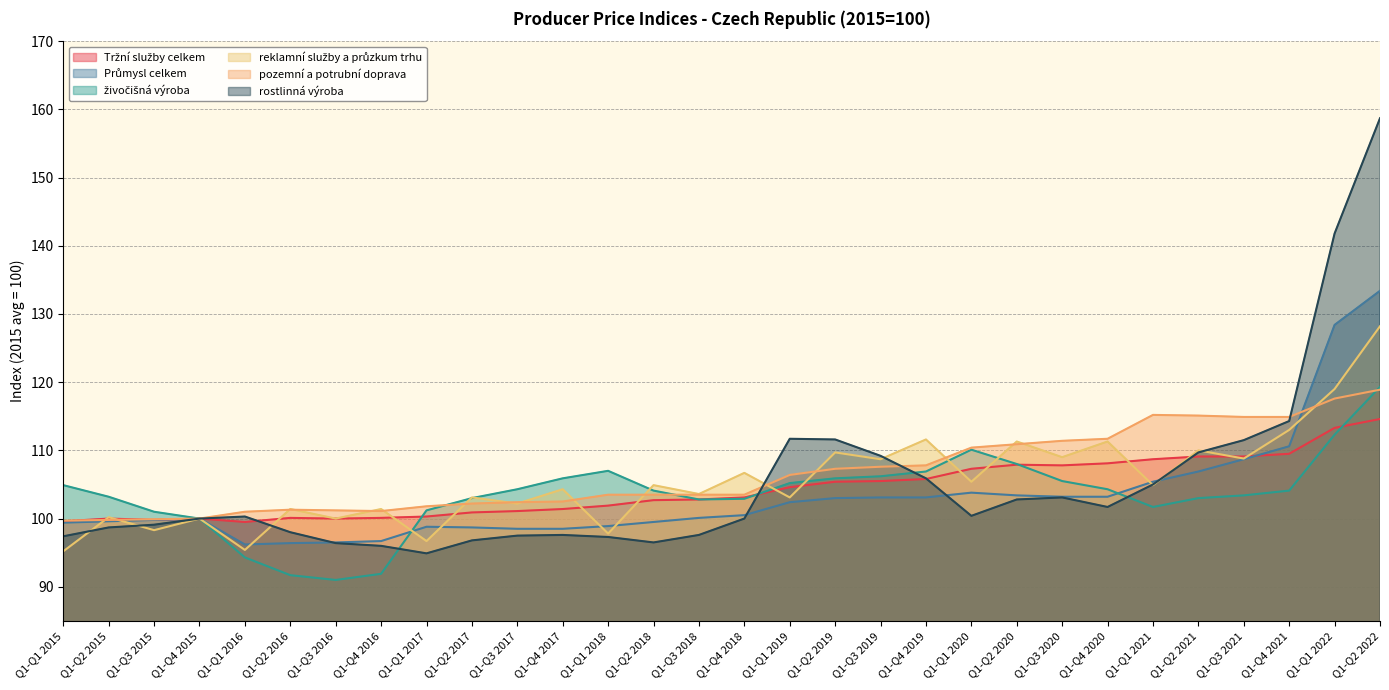

Reading left to right, list all the values displayed in this chart.

Tržní služby celkem: Q1-Q1 2015=99.6	Q1-Q2 2015=100.0	Q1-Q3 2015=99.8	Q1-Q4 2015=100.0	Q1-Q1 2016=99.5	Q1-Q2 2016=100.1	Q1-Q3 2016=100.0	Q1-Q4 2016=100.1	Q1-Q1 2017=100.3	Q1-Q2 2017=100.9	Q1-Q3 2017=101.1	Q1-Q4 2017=101.4	Q1-Q1 2018=101.9	Q1-Q2 2018=102.7	Q1-Q3 2018=102.8	Q1-Q4 2018=103.1	Q1-Q1 2019=104.6	Q1-Q2 2019=105.4	Q1-Q3 2019=105.5	Q1-Q4 2019=105.8	Q1-Q1 2020=107.3	Q1-Q2 2020=107.9	Q1-Q3 2020=107.8	Q1-Q4 2020=108.1	Q1-Q1 2021=108.7	Q1-Q2 2021=109.1	Q1-Q3 2021=109.1	Q1-Q4 2021=109.5	Q1-Q1 2022=113.3	Q1-Q2 2022=114.6
Průmysl celkem: Q1-Q1 2015=99.4	Q1-Q2 2015=99.6	Q1-Q3 2015=99.8	Q1-Q4 2015=100.0	Q1-Q1 2016=96.2	Q1-Q2 2016=96.4	Q1-Q3 2016=96.5	Q1-Q4 2016=96.7	Q1-Q1 2017=98.8	Q1-Q2 2017=98.7	Q1-Q3 2017=98.5	Q1-Q4 2017=98.5	Q1-Q1 2018=98.9	Q1-Q2 2018=99.5	Q1-Q3 2018=100.1	Q1-Q4 2018=100.5	Q1-Q1 2019=102.4	Q1-Q2 2019=103.0	Q1-Q3 2019=103.1	Q1-Q4 2019=103.1	Q1-Q1 2020=103.8	Q1-Q2 2020=103.4	Q1-Q3 2020=103.2	Q1-Q4 2020=103.2	Q1-Q1 2021=105.4	Q1-Q2 2021=106.9	Q1-Q3 2021=108.7	Q1-Q4 2021=110.6	Q1-Q1 2022=128.4	Q1-Q2 2022=133.4
živočišná výroba: Q1-Q1 2015=104.9	Q1-Q2 2015=103.2	Q1-Q3 2015=101.0	Q1-Q4 2015=100.0	Q1-Q1 2016=94.3	Q1-Q2 2016=91.7	Q1-Q3 2016=91.0	Q1-Q4 2016=91.9	Q1-Q1 2017=101.2	Q1-Q2 2017=103.0	Q1-Q3 2017=104.3	Q1-Q4 2017=105.9	Q1-Q1 2018=107.0	Q1-Q2 2018=104.1	Q1-Q3 2018=102.8	Q1-Q4 2018=102.9	Q1-Q1 2019=105.2	Q1-Q2 2019=105.9	Q1-Q3 2019=106.2	Q1-Q4 2019=106.9	Q1-Q1 2020=110.1	Q1-Q2 2020=108.0	Q1-Q3 2020=105.5	Q1-Q4 2020=104.3	Q1-Q1 2021=101.7	Q1-Q2 2021=103.0	Q1-Q3 2021=103.4	Q1-Q4 2021=104.1	Q1-Q1 2022=112.3	Q1-Q2 2022=119.3
reklamní služby a průzkum trhu: Q1-Q1 2015=95.2	Q1-Q2 2015=100.2	Q1-Q3 2015=98.3	Q1-Q4 2015=100.0	Q1-Q1 2016=95.4	Q1-Q2 2016=101.4	Q1-Q3 2016=100.0	Q1-Q4 2016=101.4	Q1-Q1 2017=96.7	Q1-Q2 2017=103.1	Q1-Q3 2017=102.2	Q1-Q4 2017=104.3	Q1-Q1 2018=97.8	Q1-Q2 2018=104.9	Q1-Q3 2018=103.6	Q1-Q4 2018=106.7	Q1-Q1 2019=103.1	Q1-Q2 2019=109.7	Q1-Q3 2019=108.7	Q1-Q4 2019=111.6	Q1-Q1 2020=105.4	Q1-Q2 2020=111.3	Q1-Q3 2020=109.0	Q1-Q4 2020=111.3	Q1-Q1 2021=104.9	Q1-Q2 2021=110.0	Q1-Q3 2021=108.8	Q1-Q4 2021=113.0	Q1-Q1 2022=119.0	Q1-Q2 2022=128.2
pozemní a potrubní doprava: Q1-Q1 2015=99.7	Q1-Q2 2015=99.8	Q1-Q3 2015=99.9	Q1-Q4 2015=100.0	Q1-Q1 2016=101.0	Q1-Q2 2016=101.3	Q1-Q3 2016=101.2	Q1-Q4 2016=101.1	Q1-Q1 2017=101.8	Q1-Q2 2017=102.2	Q1-Q3 2017=102.4	Q1-Q4 2017=102.5	Q1-Q1 2018=103.5	Q1-Q2 2018=103.5	Q1-Q3 2018=103.5	Q1-Q4 2018=103.5	Q1-Q1 2019=106.4	Q1-Q2 2019=107.3	Q1-Q3 2019=107.6	Q1-Q4 2019=107.8	Q1-Q1 2020=110.4	Q1-Q2 2020=110.9	Q1-Q3 2020=111.4	Q1-Q4 2020=111.7	Q1-Q1 2021=115.2	Q1-Q2 2021=115.1	Q1-Q3 2021=114.9	Q1-Q4 2021=114.9	Q1-Q1 2022=117.6	Q1-Q2 2022=118.9
rostlinná výroba: Q1-Q1 2015=97.4	Q1-Q2 2015=98.7	Q1-Q3 2015=99.1	Q1-Q4 2015=100.0	Q1-Q1 2016=100.3	Q1-Q2 2016=98.0	Q1-Q3 2016=96.4	Q1-Q4 2016=96.0	Q1-Q1 2017=94.9	Q1-Q2 2017=96.8	Q1-Q3 2017=97.5	Q1-Q4 2017=97.6	Q1-Q1 2018=97.3	Q1-Q2 2018=96.5	Q1-Q3 2018=97.6	Q1-Q4 2018=100.0	Q1-Q1 2019=111.7	Q1-Q2 2019=111.6	Q1-Q3 2019=109.2	Q1-Q4 2019=105.9	Q1-Q1 2020=100.4	Q1-Q2 2020=102.8	Q1-Q3 2020=103.1	Q1-Q4 2020=101.7	Q1-Q1 2021=105.0	Q1-Q2 2021=109.7	Q1-Q3 2021=111.5	Q1-Q4 2021=114.3	Q1-Q1 2022=141.8	Q1-Q2 2022=158.7